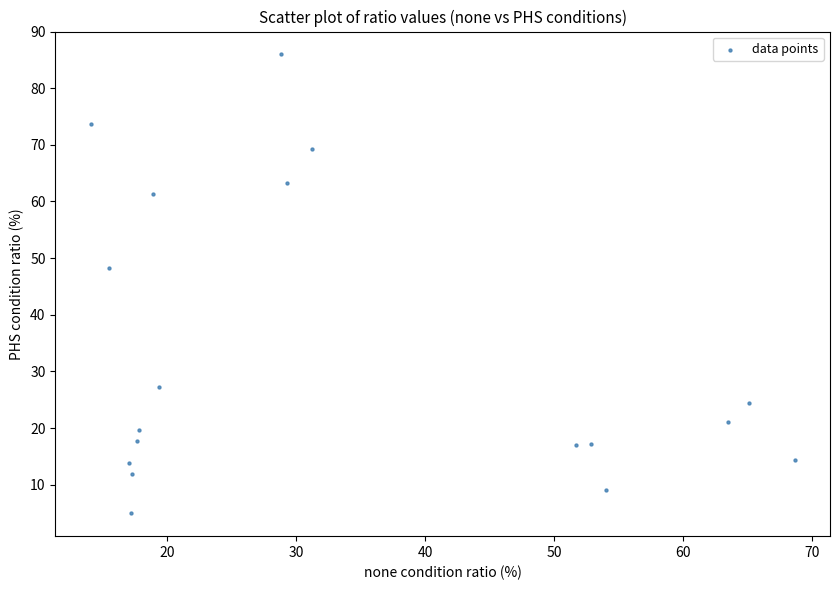

What is the range of X values (max minus min)?

54.6